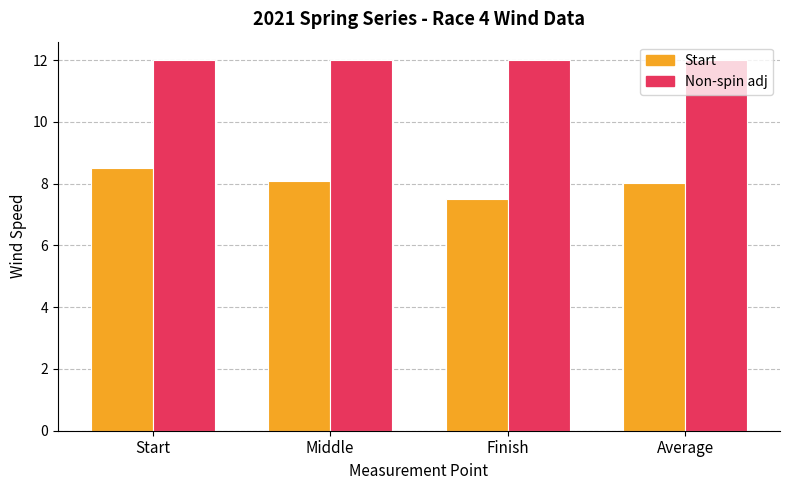

Reading left to right, transcribe all the data shown in this chart.

Start: 8.5	8.1	7.5	8.0
Non-spin adj: 12.0	12.0	12.0	12.0